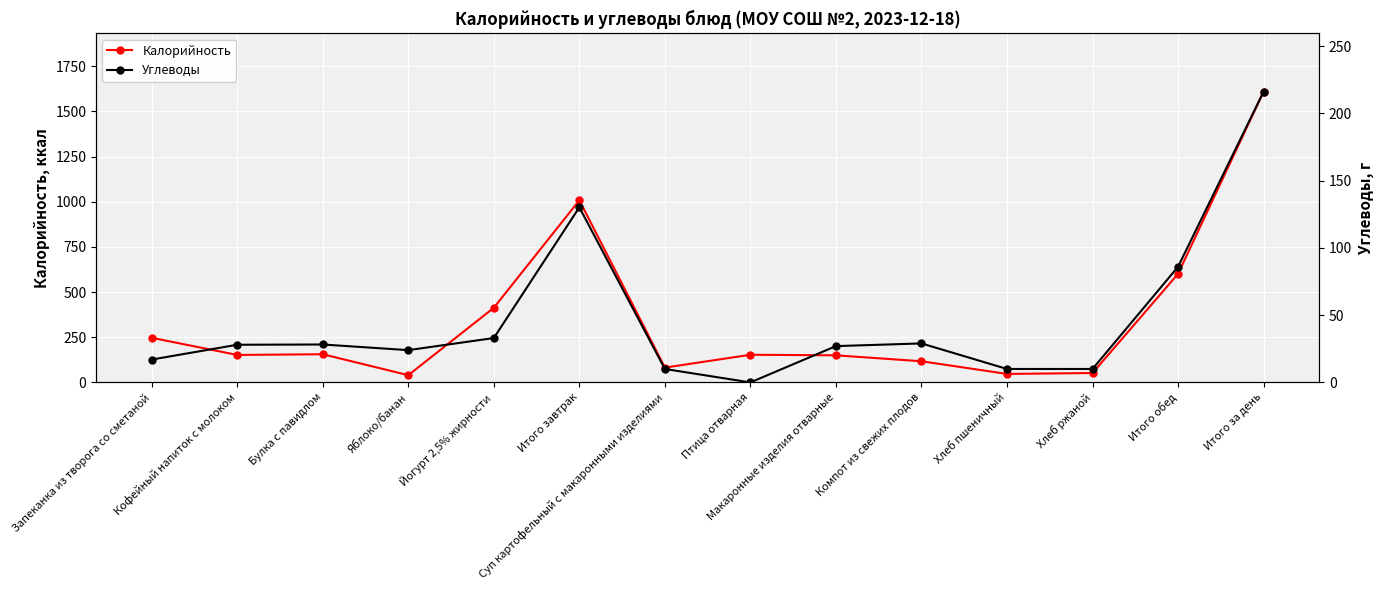

What are all the series names shown in the legend?

Калорийность, Углеводы